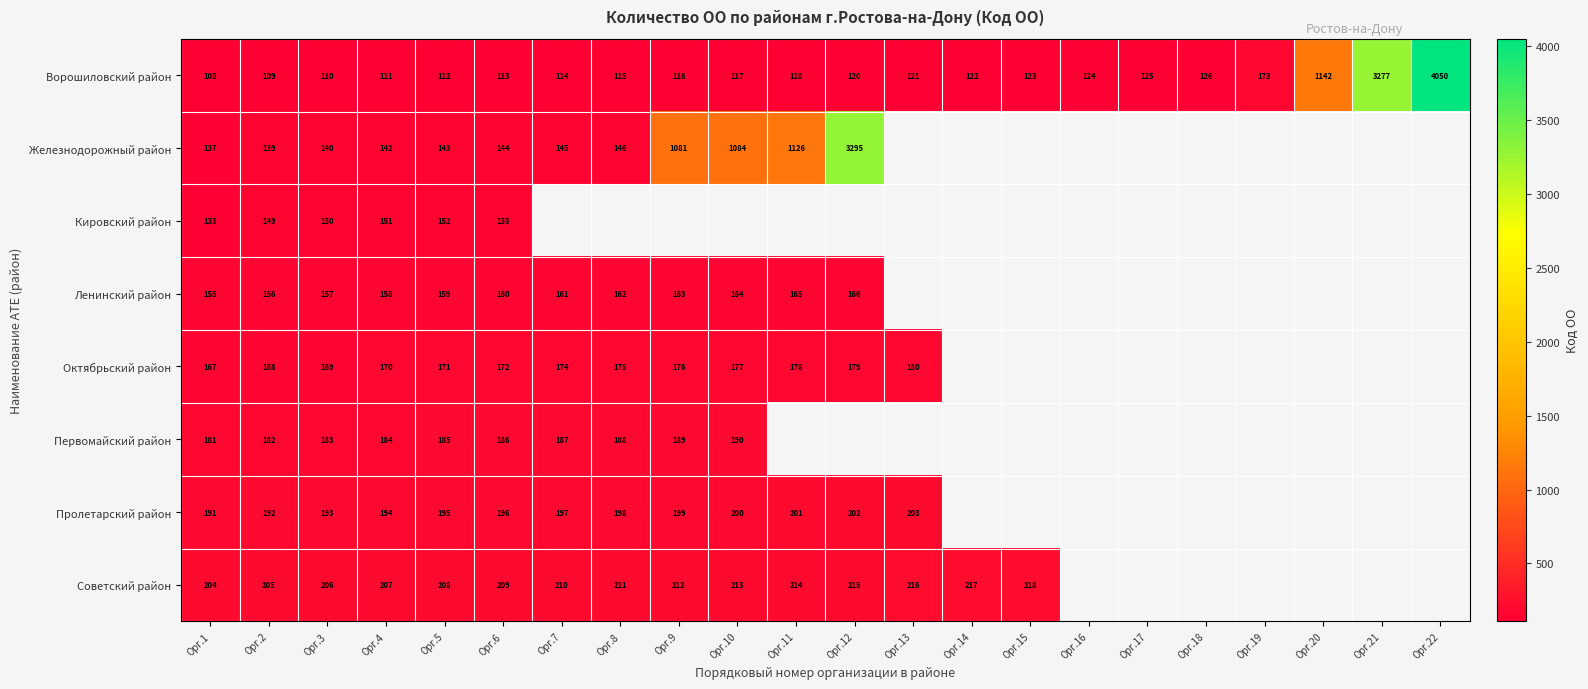

What is the spread (max minus min) of values at Орг.5?

96